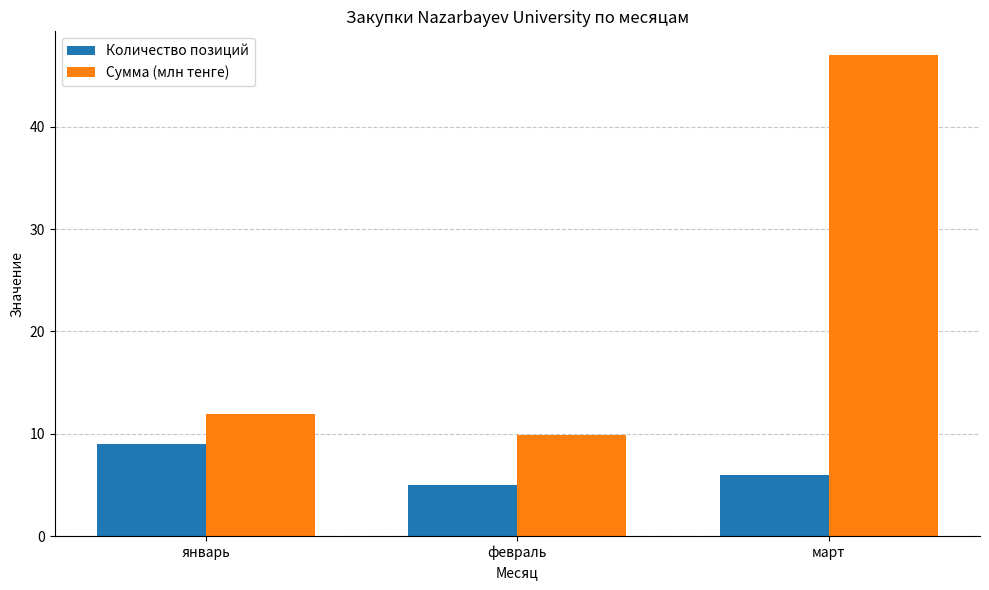

At how many categories does at least one series exceed 44?

1